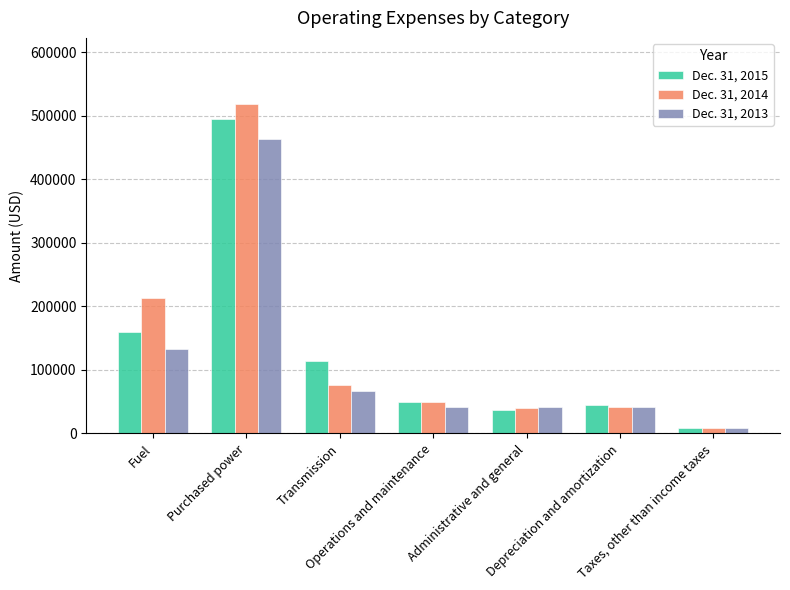

The value of Dec. 31, 2014 at Depreciation and amortization is 70817. True or false?

False